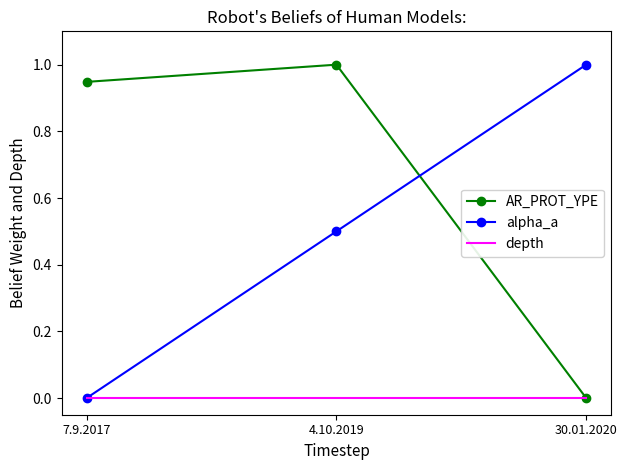

The alpha_a series shows 1.0 at 30.01.2020. True or false?

True